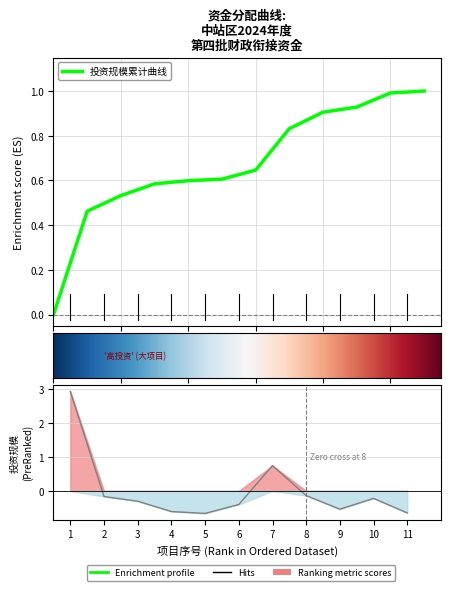

Between 4 and 5, which is larger?

4